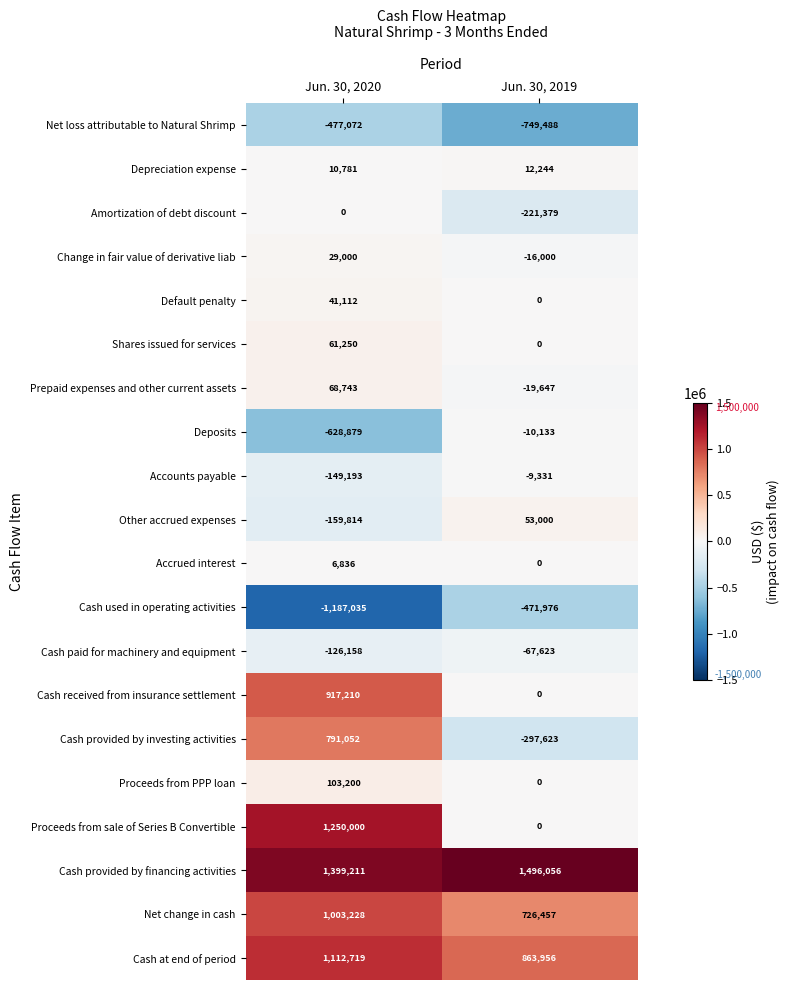

What is the difference between the maximum and minimum values in the Change in fair value of derivative liab series?

45000